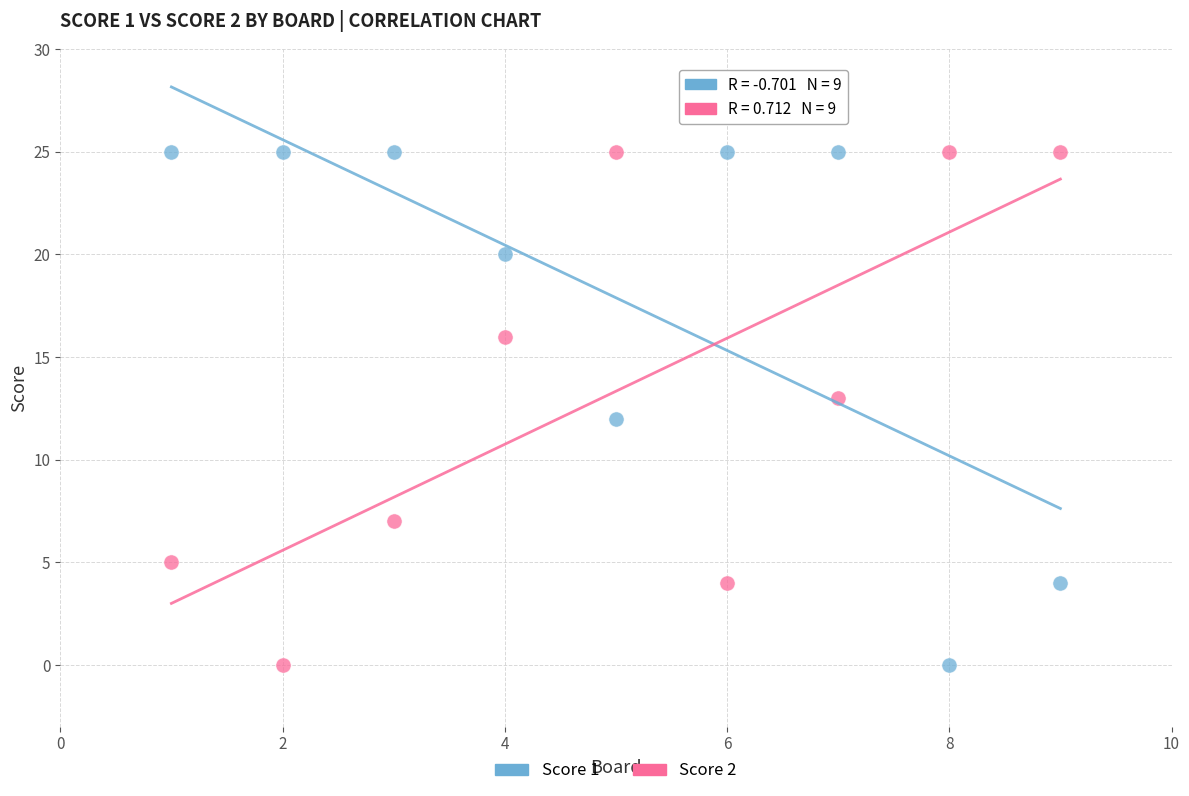

Across all data points, what is the range of Y values (max minus min)?

25